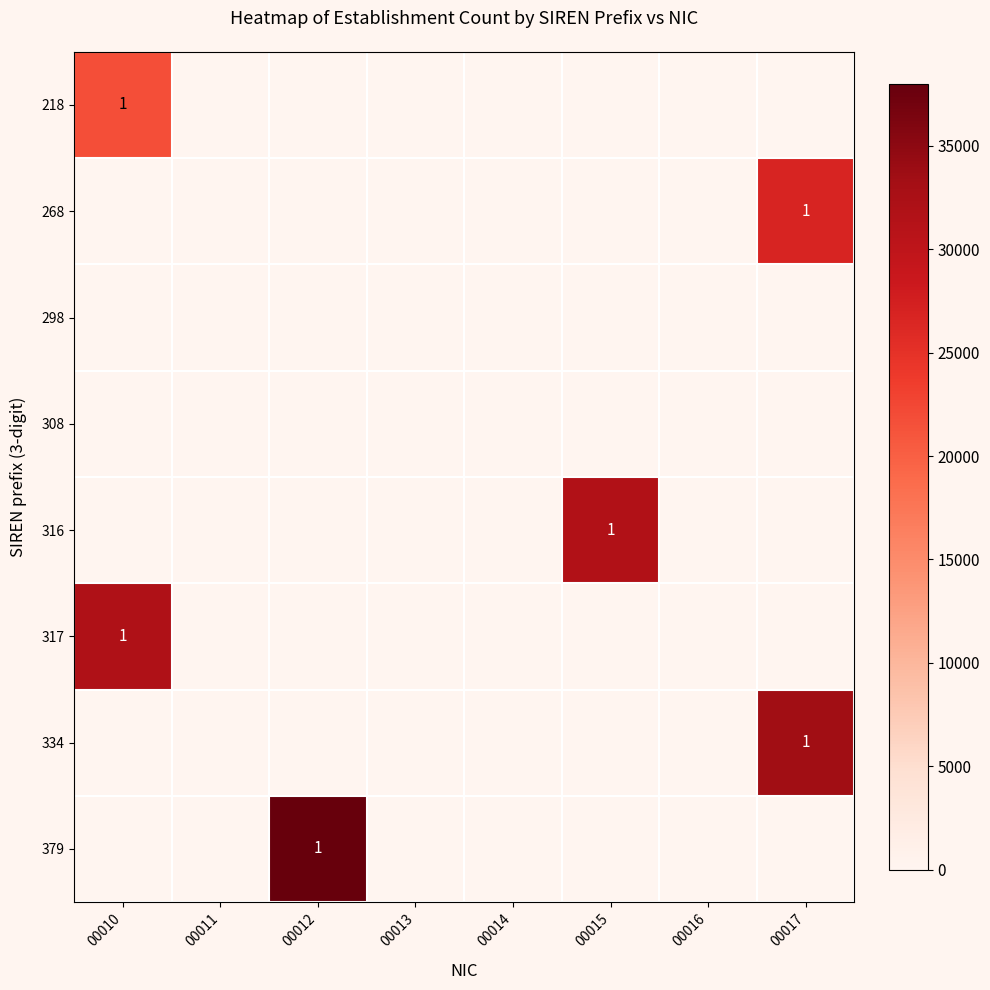

The 316 series shows 1 at 00015. True or false?

True